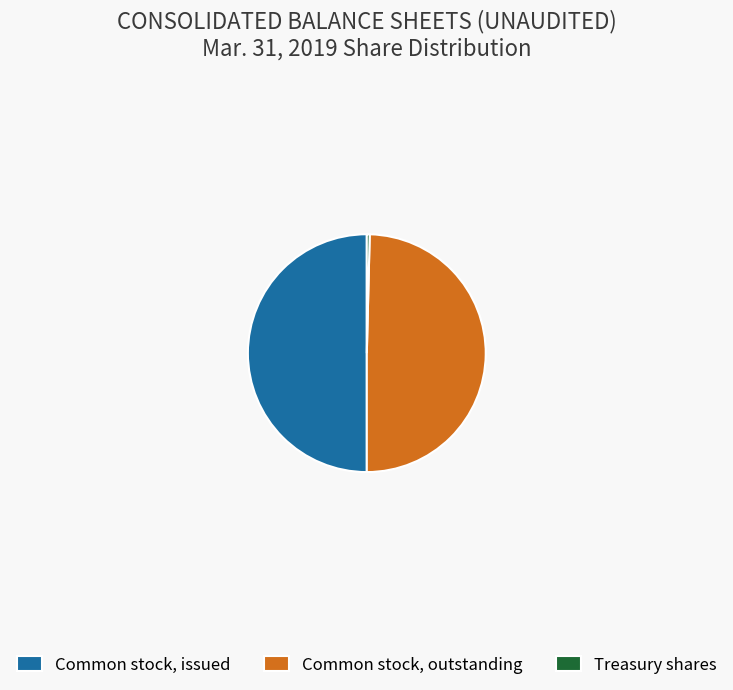

How many slices are in this pie chart?

3